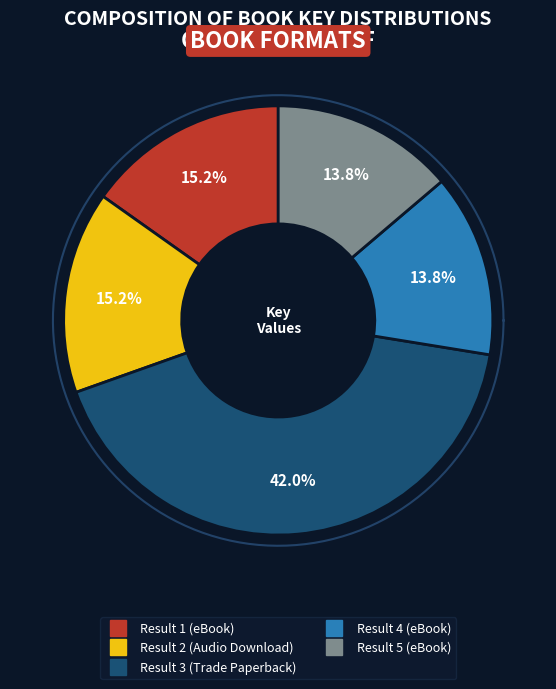

What percentage do Result 3 (Trade Paperback) and Result 2 (Audio Download) together represent?

57.2%